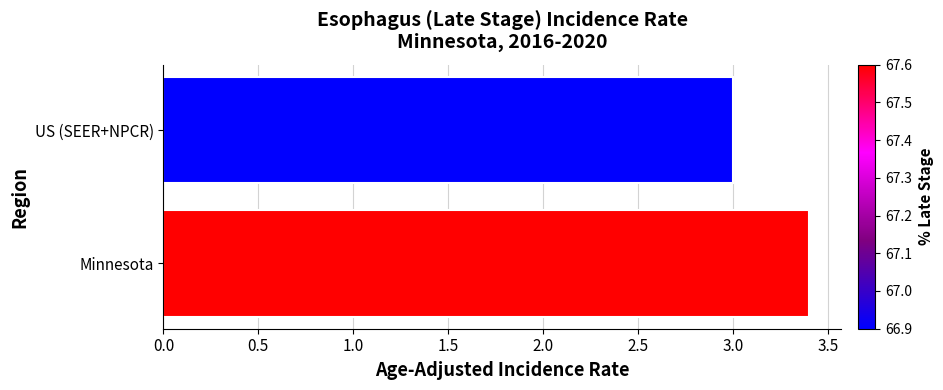

What is the smallest value displayed?

3.0